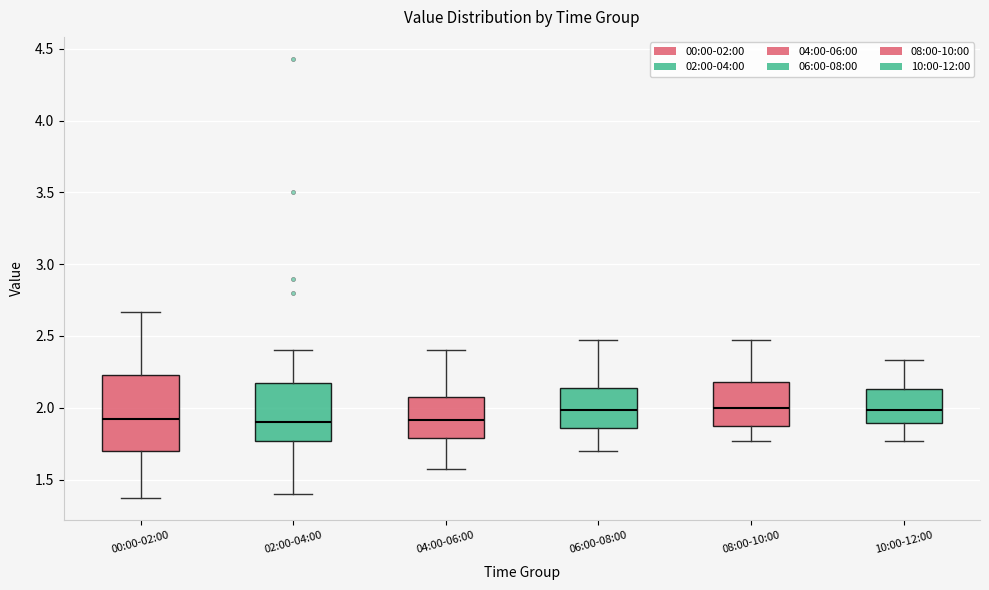

Reading left to right, read every box against the y-axis: the position of its median line, the range the box covers, and the ends of its whiskers. The values are not printed on the chart, so give them approximately, as read against the axis.

00:00-02:00: median 1.90, box 1.70 to 2.25, whiskers 1.35 to 2.65
02:00-04:00: median 1.90, box 1.75 to 2.15, whiskers 1.40 to 2.40
04:00-06:00: median 1.90, box 1.80 to 2.10, whiskers 1.55 to 2.40
06:00-08:00: median 2.00, box 1.85 to 2.15, whiskers 1.70 to 2.45
08:00-10:00: median 2.00, box 1.85 to 2.20, whiskers 1.75 to 2.45
10:00-12:00: median 2.00, box 1.90 to 2.15, whiskers 1.75 to 2.35